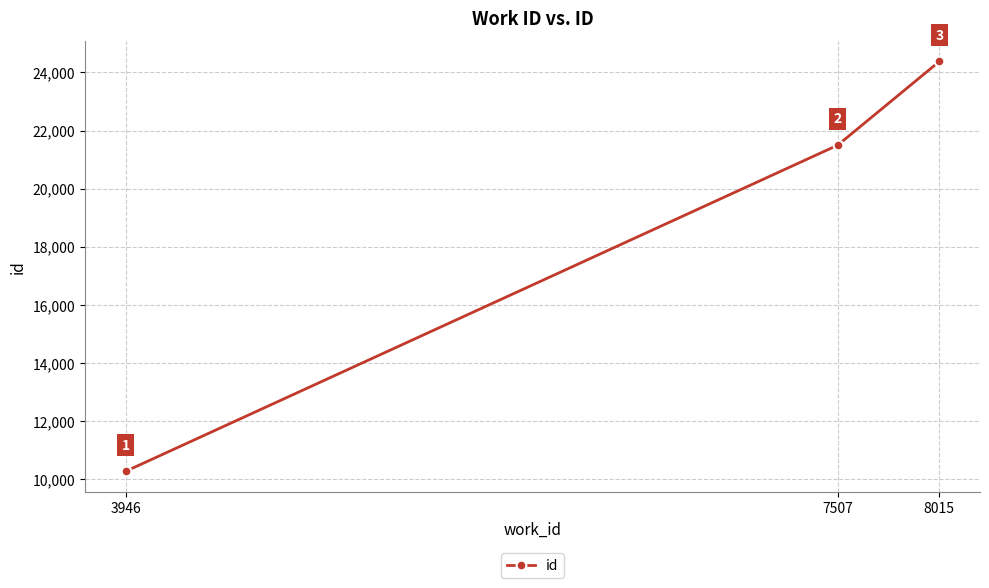

The value at 7507 is 21496. True or false?

True